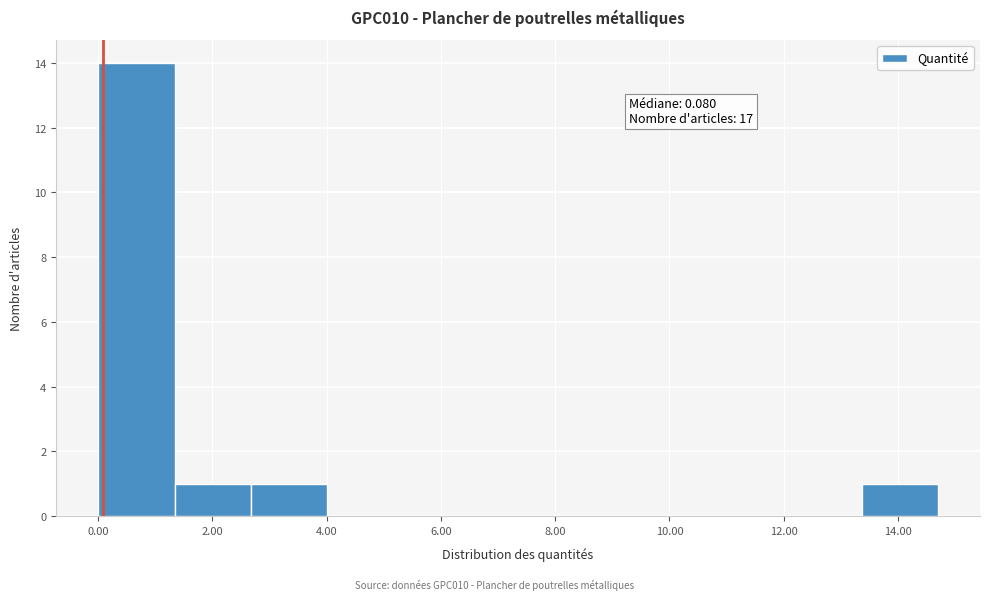

Over which range of the x-axis is the bar tallest?

0.0 to 1.4